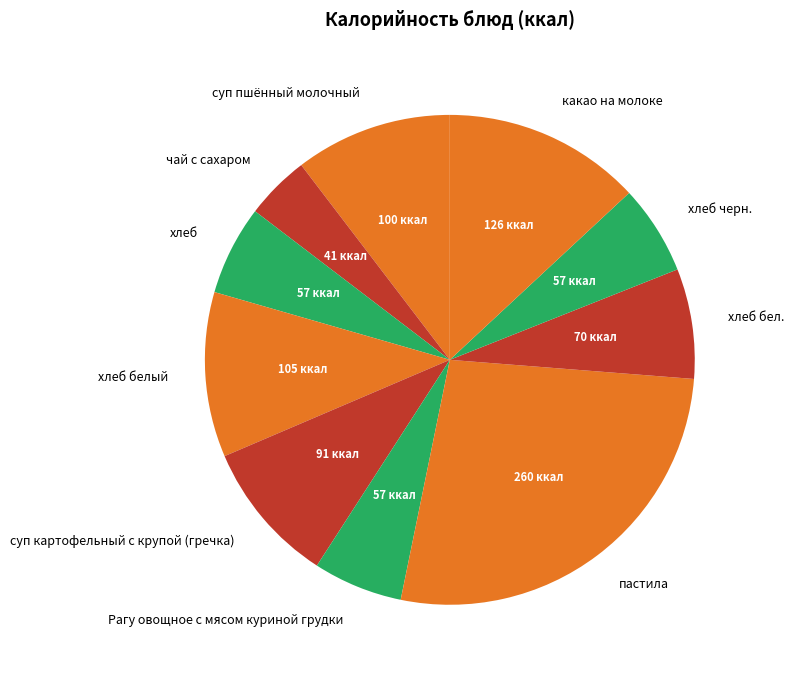

Which category has the biggest portion of the pie?

пастила